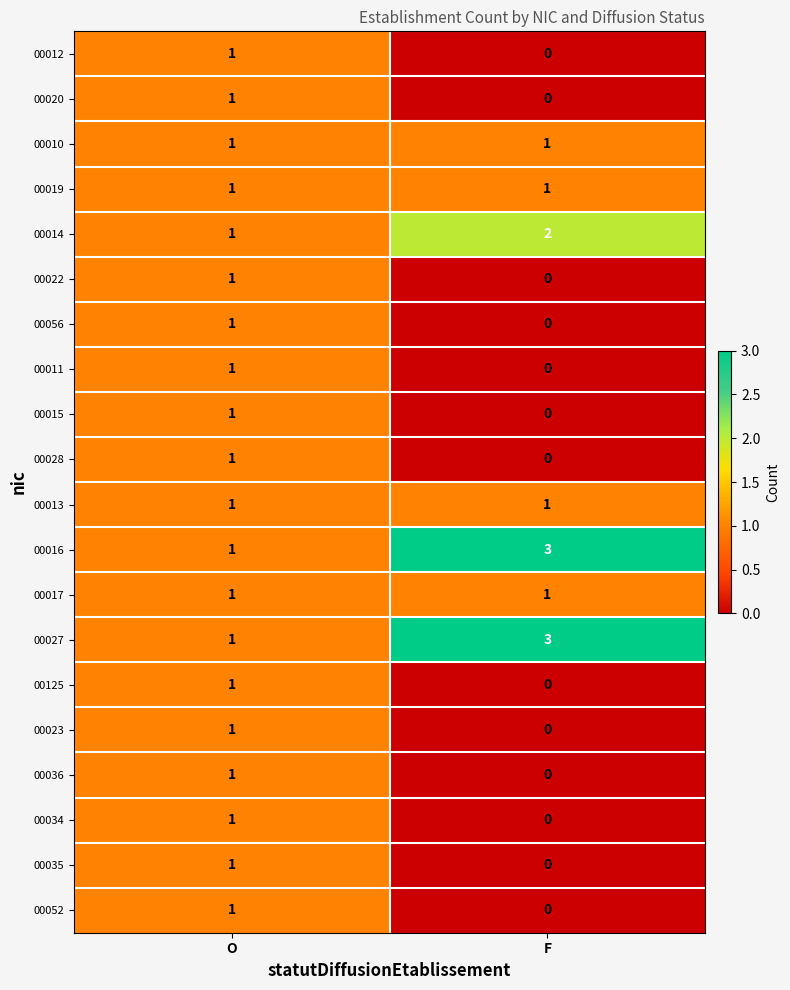

What is the maximum value shown in the chart?

3